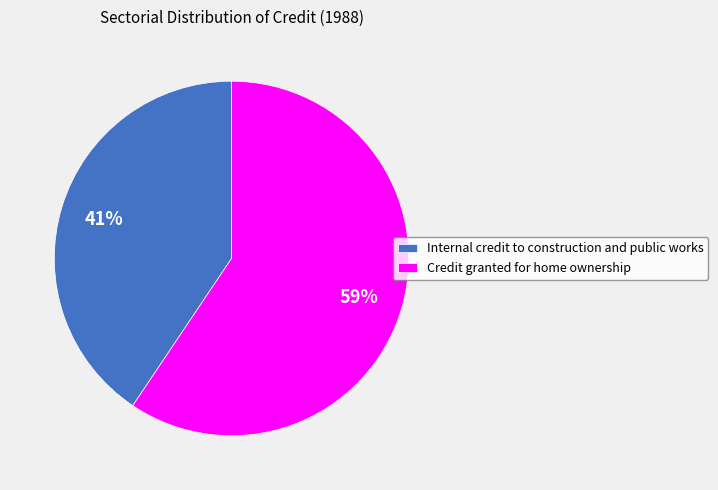

Is it true that Credit granted for home ownership is 59% of the pie?

True